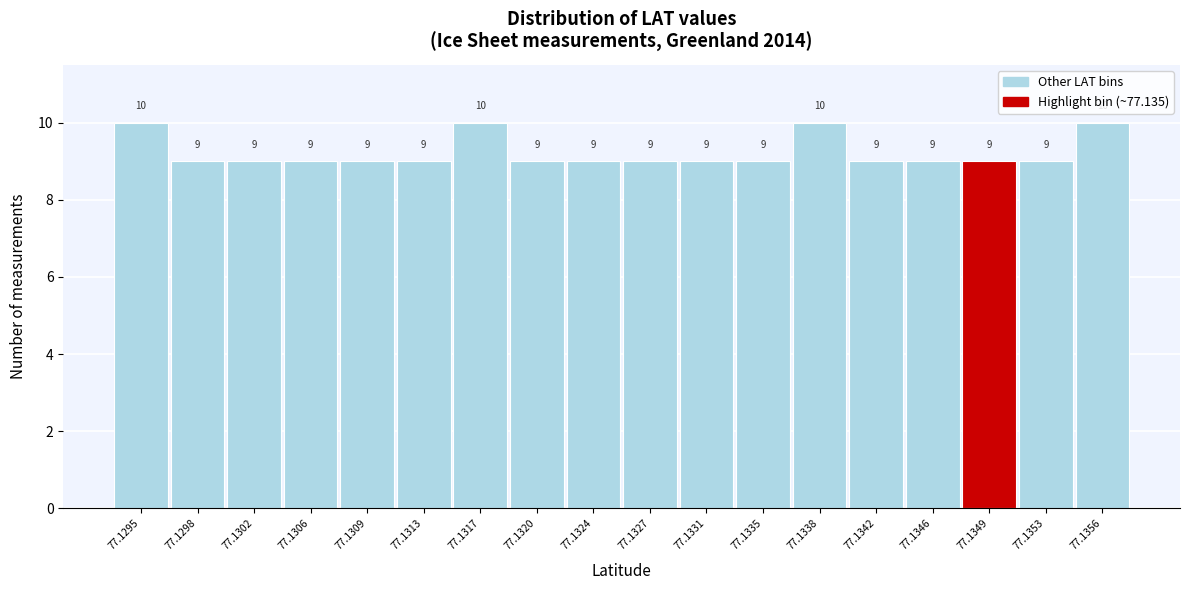

Reading right to left, transcribe all the data shown in this chart.

77.1356=10	77.1353=9	77.1349=9	77.1346=9	77.1342=9	77.1338=10	77.1335=9	77.1331=9	77.1327=9	77.1324=9	77.1320=9	77.1317=10	77.1313=9	77.1309=9	77.1306=9	77.1302=9	77.1298=9	77.1295=10